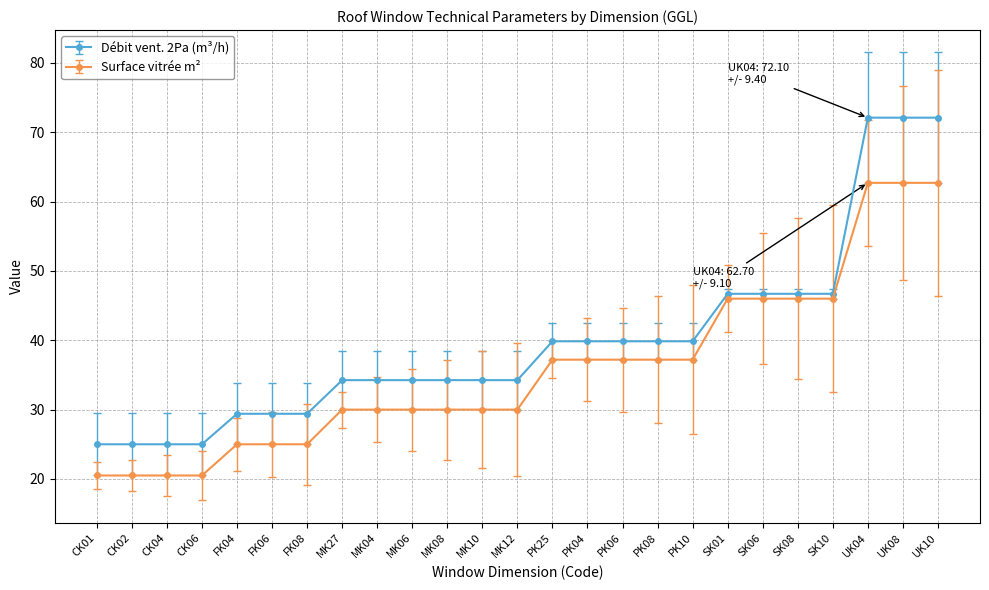

At how many categories does at least one series exceed 60?

3